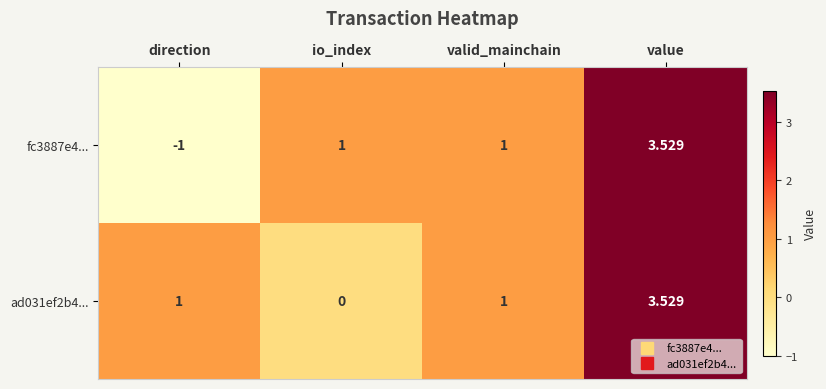

Rank the series by their average value, from lowest to highest.

fc3887e4..., ad031ef2b4...